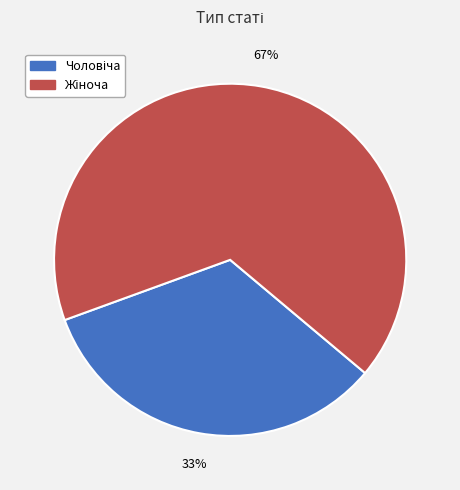

Is there a majority slice in this chart?

Yes